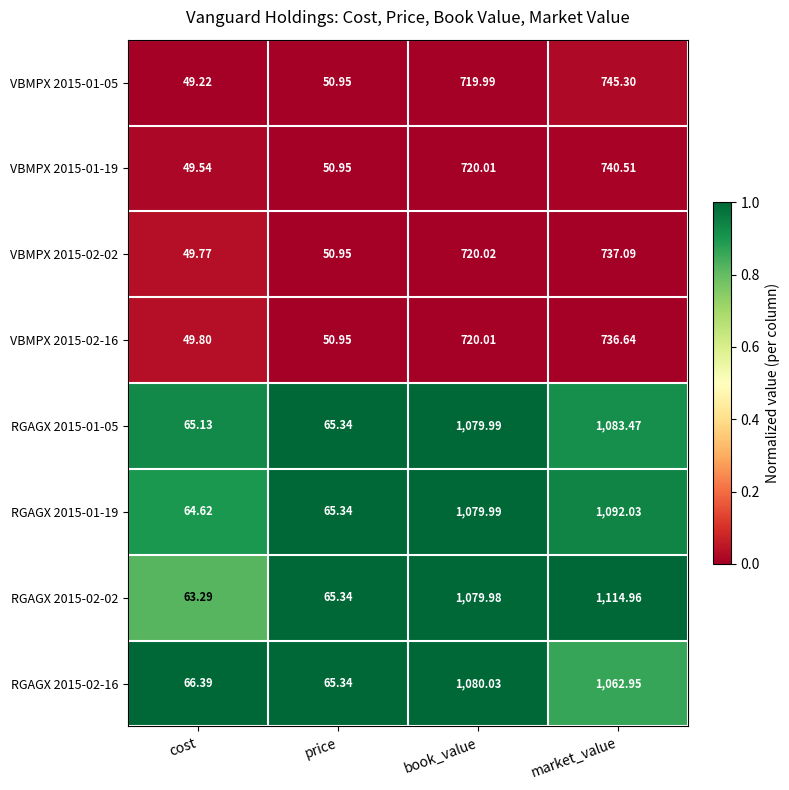

Rank the categories by VBMPX 2015-01-05 value from lowest to highest.

cost, price, book_value, market_value